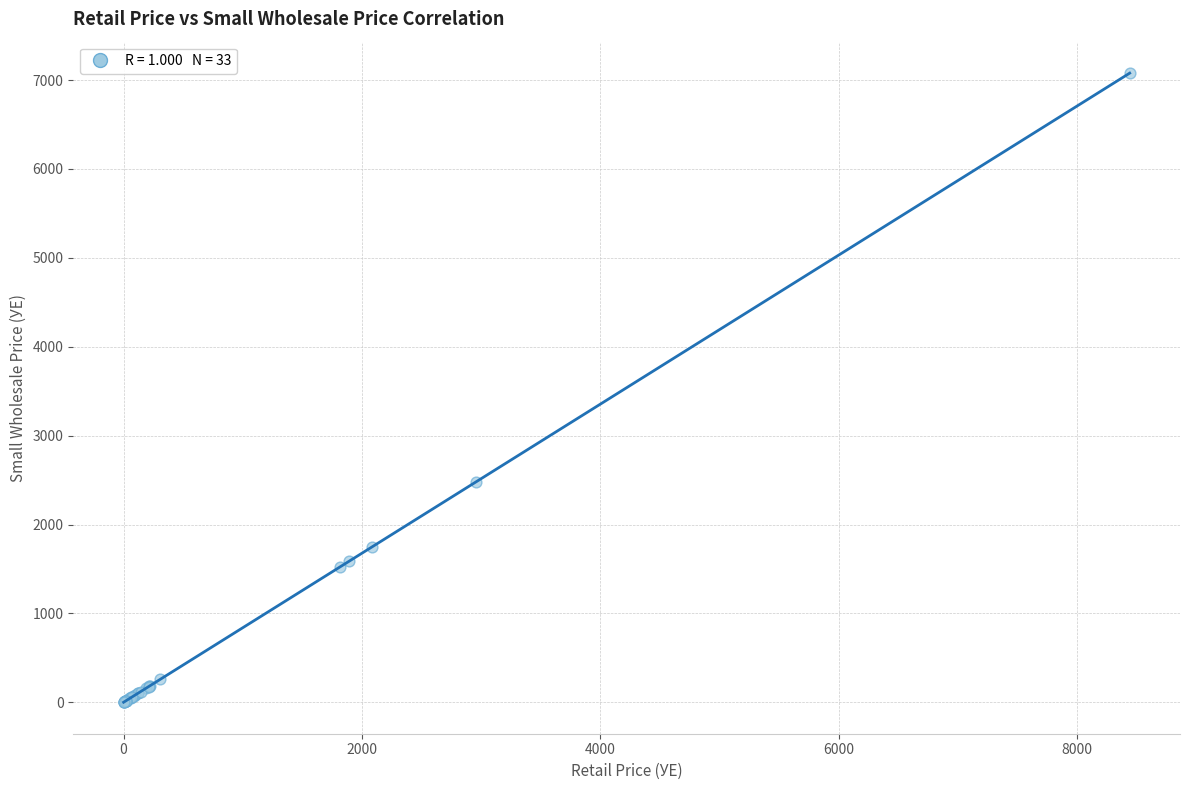

What Y value in the scatter plot is closest to 3539?

2482.5